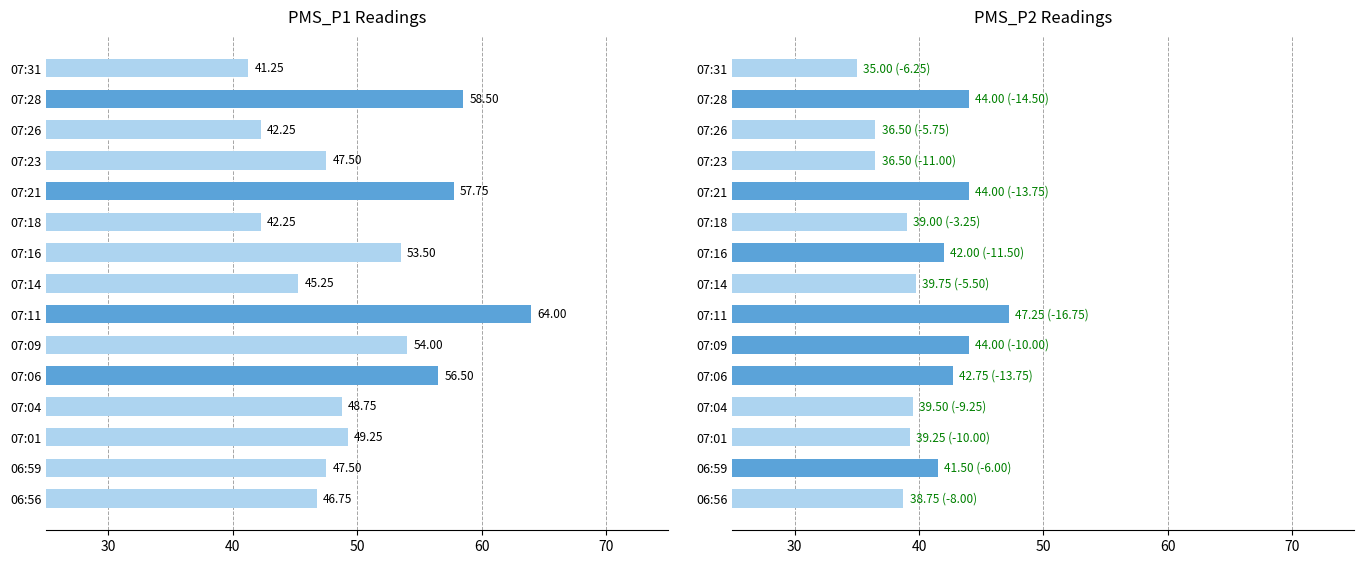

How many bars are there in total?

30